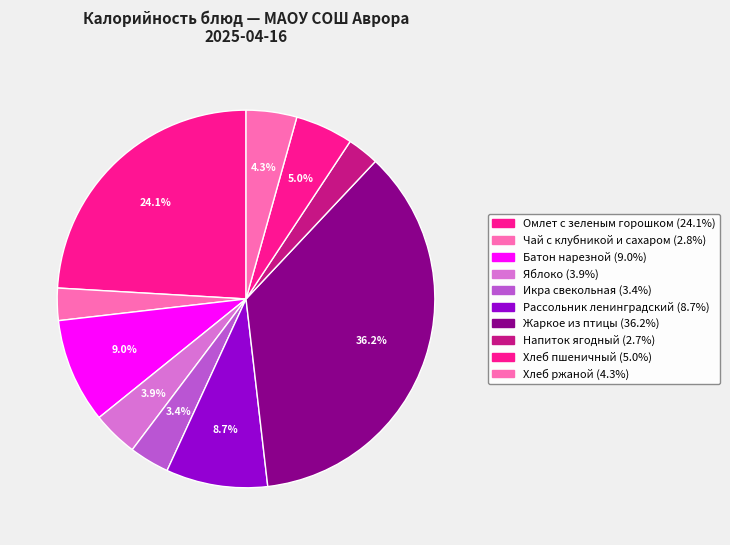

Which category has the biggest portion of the pie?

Жаркое из птицы